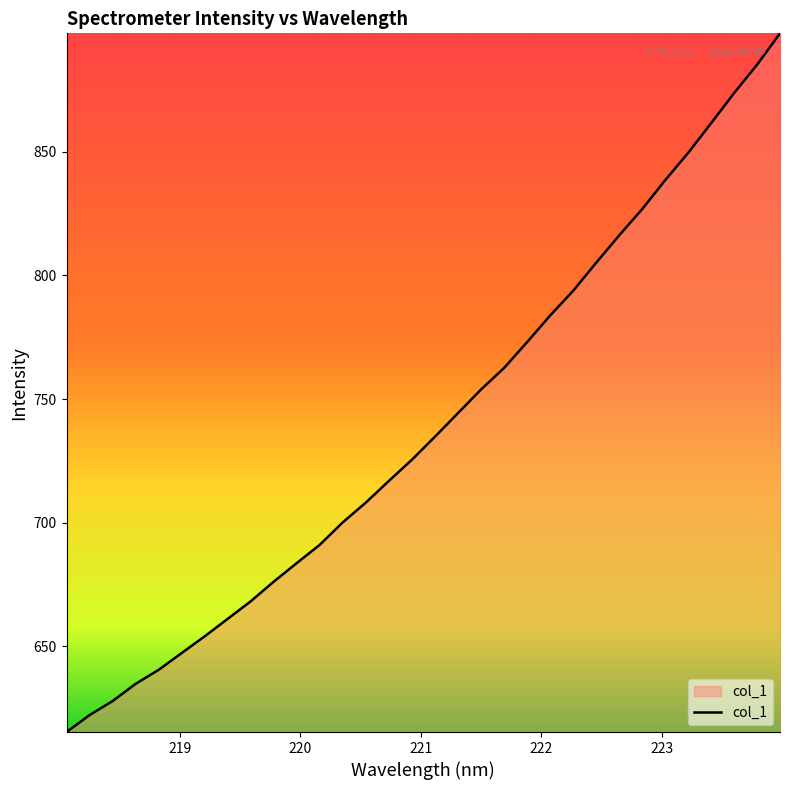

What is the difference between the maximum and minimum values?

282.6